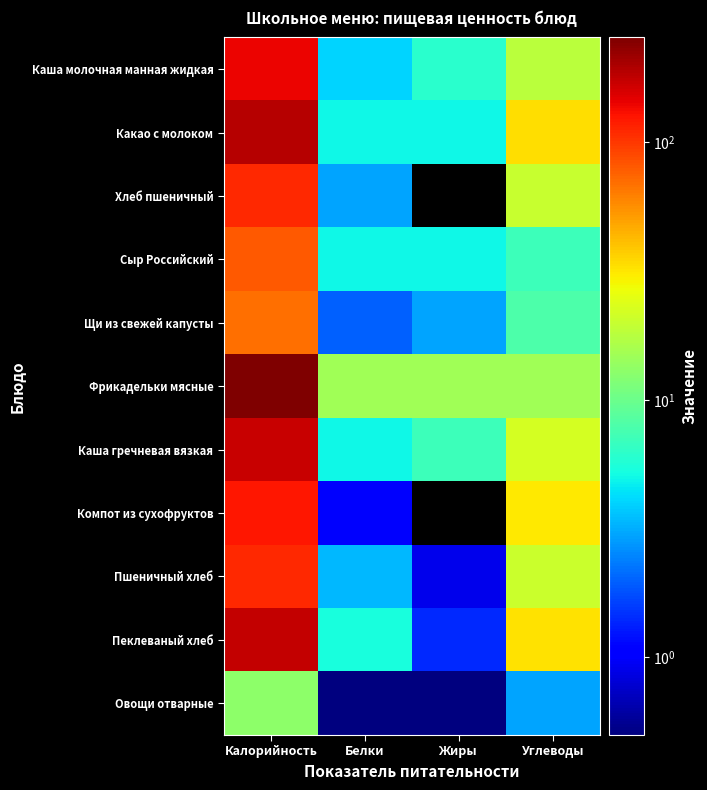

Reading right to left, list all the values displayed in this chart.

Каша молочная манная жидкая: Углеводы=18.0	Жиры=6.0	Белки=4.0	Калорийность=139.0
Какао с молоком: Углеводы=33.0	Жиры=5.0	Белки=5.0	Калорийность=190.0
Хлеб пшеничный: Углеводы=20.0	Жиры=0.0	Белки=3.0	Калорийность=109.0
Сыр Российский: Углеводы=7.0	Жиры=5.0	Белки=5.0	Калорийность=80.0
Щи из свежей капусты: Углеводы=8.0	Жиры=3.0	Белки=2.0	Калорийность=70.0
Фрикадельки мясные: Углеводы=15.0	Жиры=15.0	Белки=15.0	Калорийность=255.0
Каша гречневая вязкая: Углеводы=22.0	Жиры=7.0	Белки=5.0	Калорийность=171.0
Компот из сухофруктов: Углеводы=31.0	Жиры=0.0	Белки=1.0	Калорийность=124.0
Пшеничный хлеб: Углеводы=20.4	Жиры=0.9	Белки=3.4	Калорийность=108.8
Пеклеваный хлеб: Углеводы=32.6	Жиры=1.4	Белки=5.4	Калорийность=174.0
Овощи отварные: Углеводы=3.0	Жиры=0.1	Белки=0.5	Калорийность=13.0